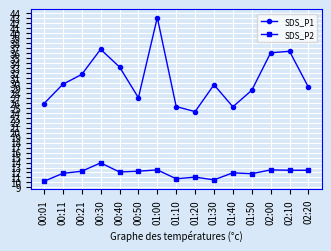

Which series has the widest spread of values?

SDS_P1